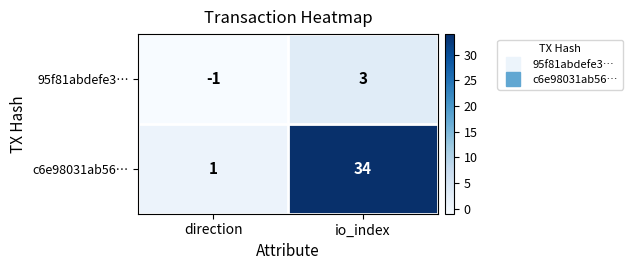

What is the difference between the 95f81abdefe3… values at direction and io_index?

4